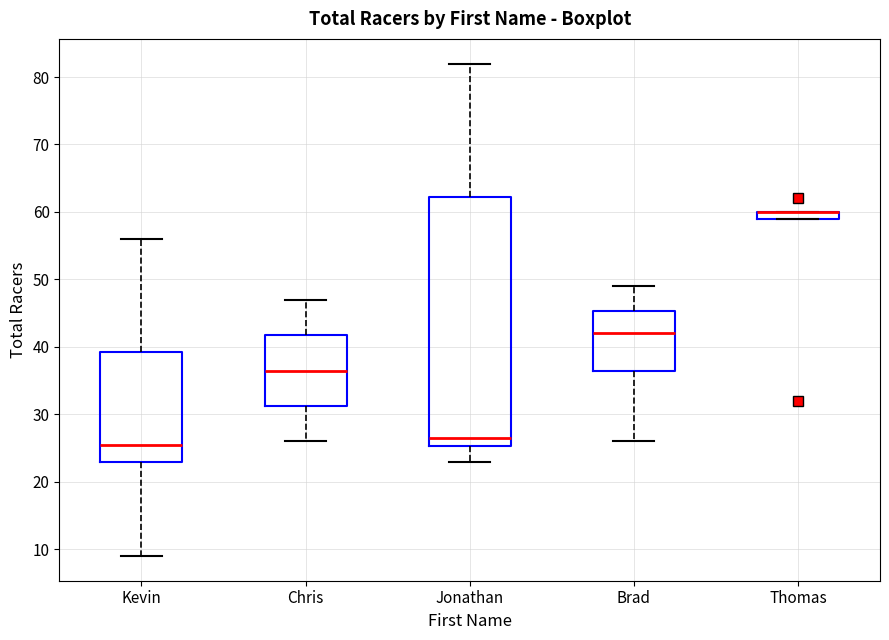

Where is the lower edge of the box for Thomas on the y-axis? The values are not printed on the chart, so give them approximately, as read against the axis.

59